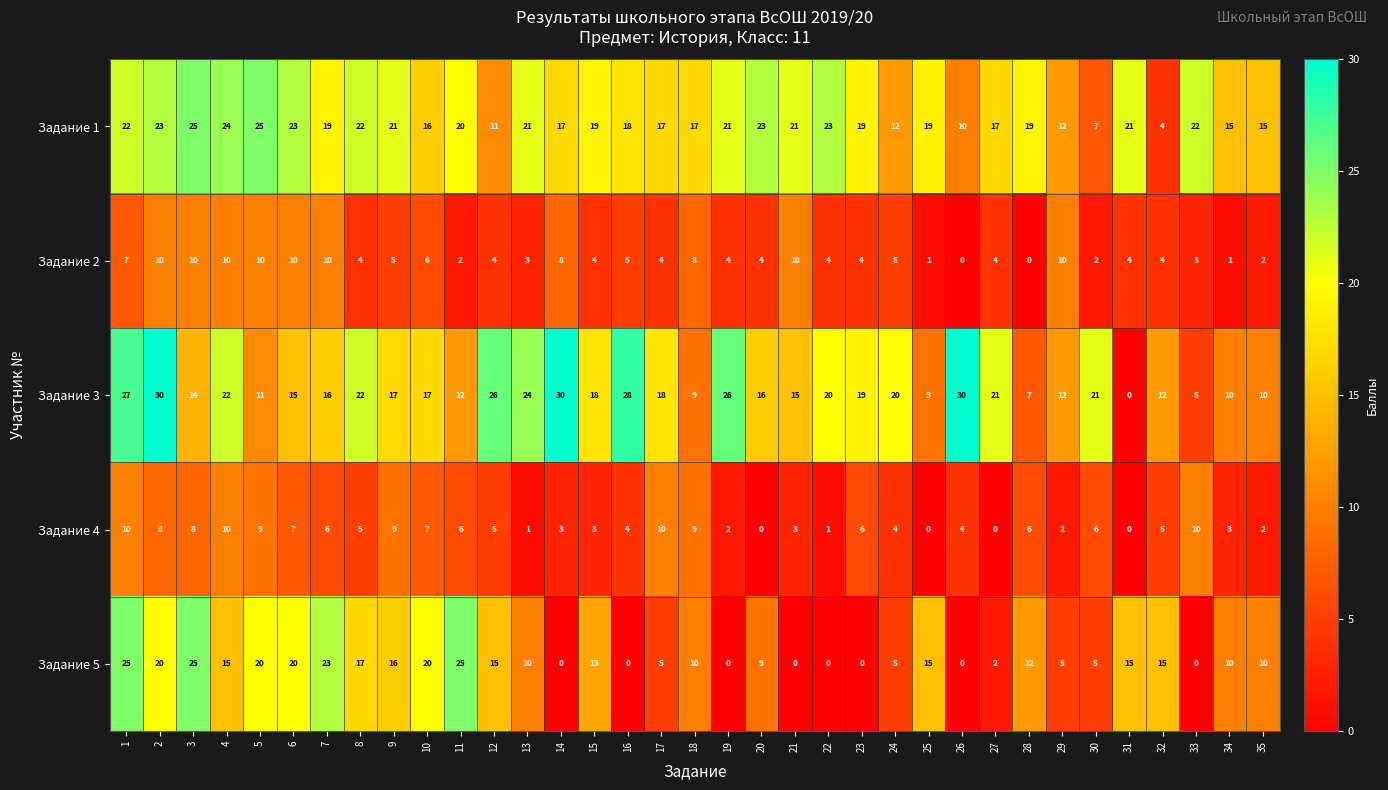

What is the highest value of the Задание 1 series?

25